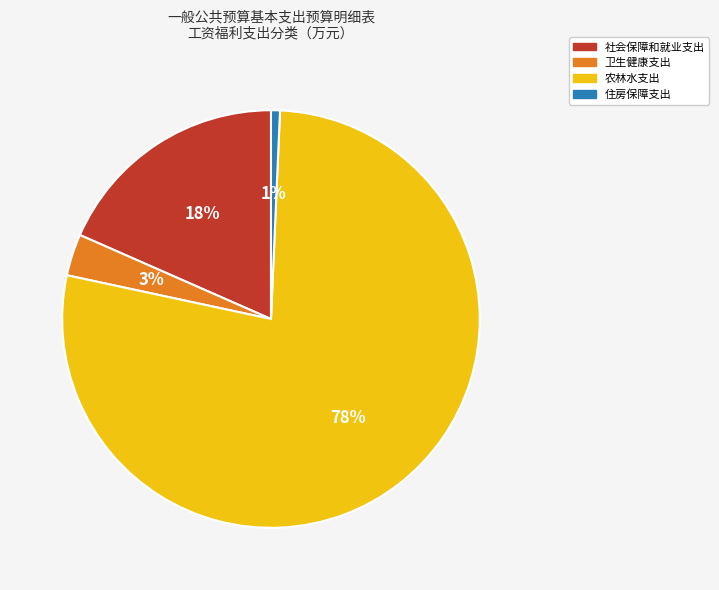

To the nearest percent, what percentage of the pie is 住房保障支出?

1%